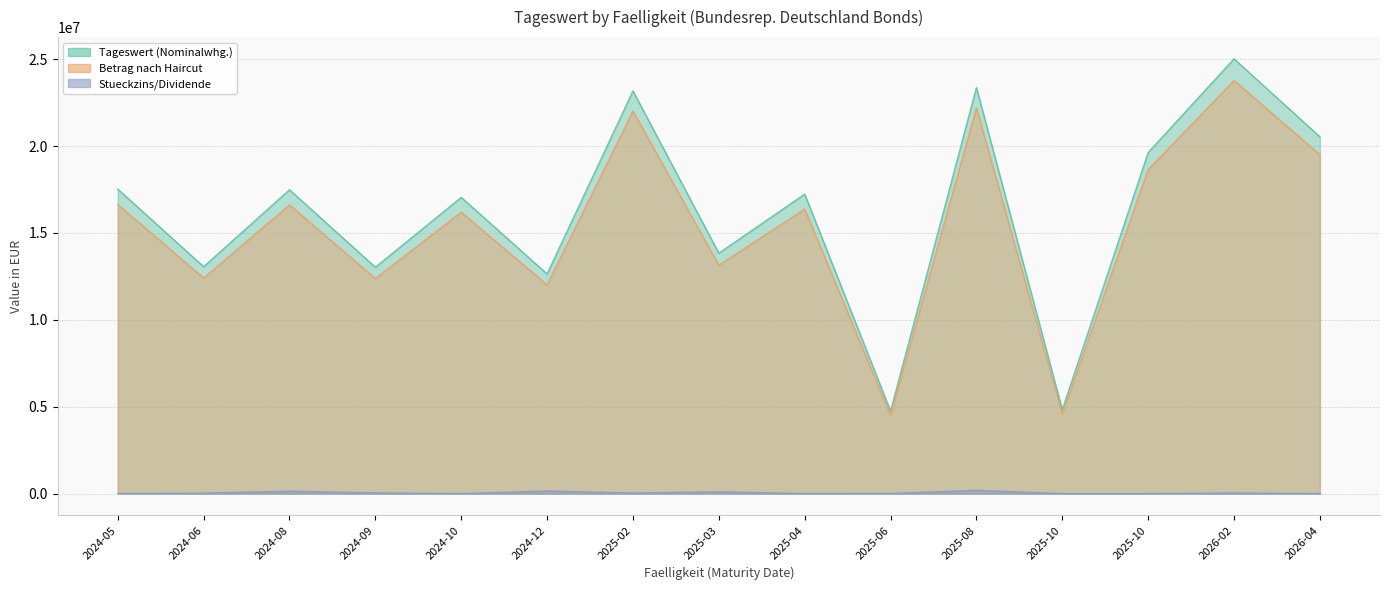

What is the label of the 13th point from the left?

2025-10